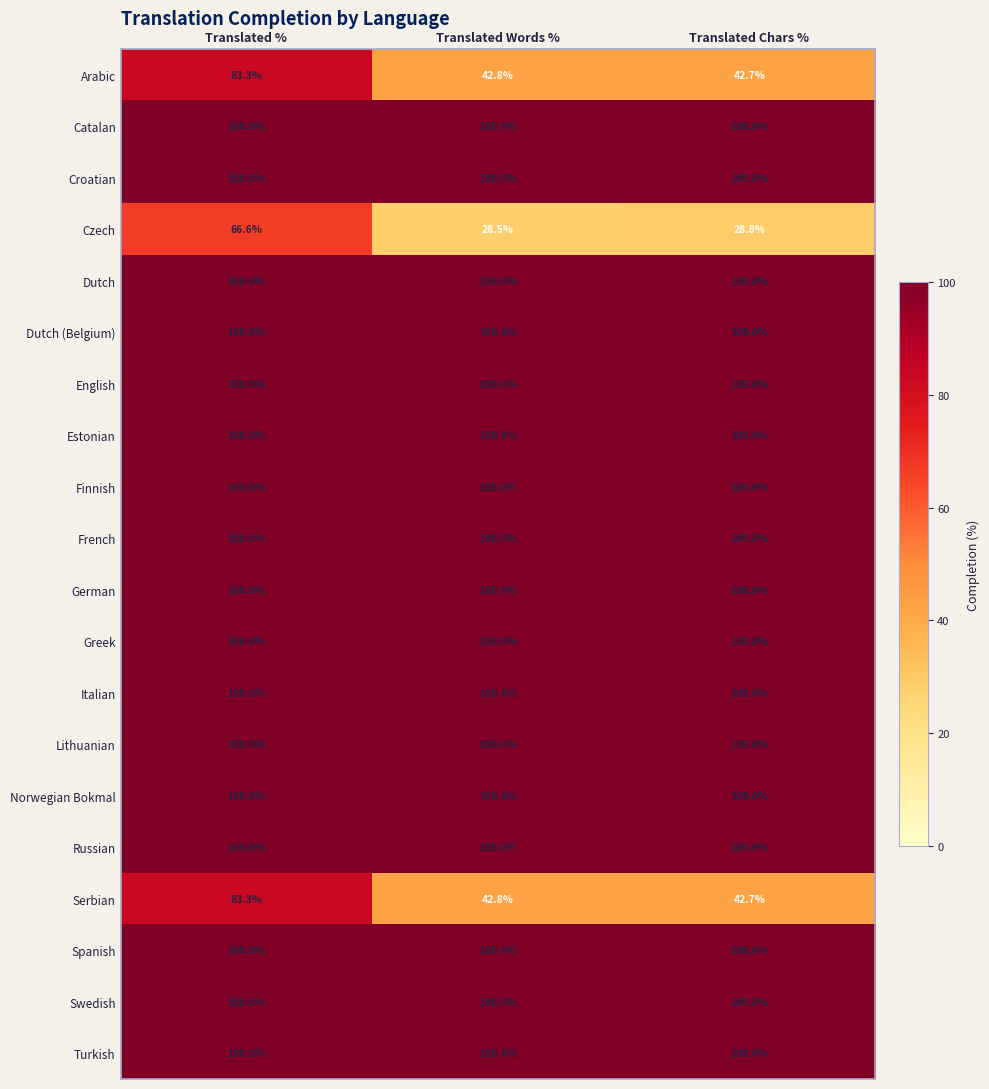

What is the total value across all series at Translated Chars %?

1814.2